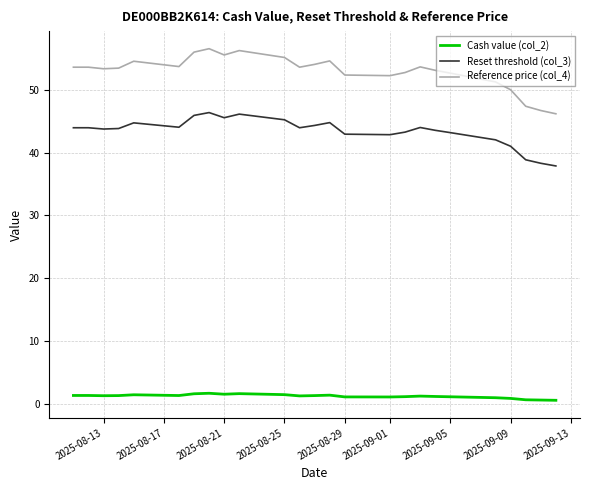

Which series has the widest spread of values?

Reference price (col_4)